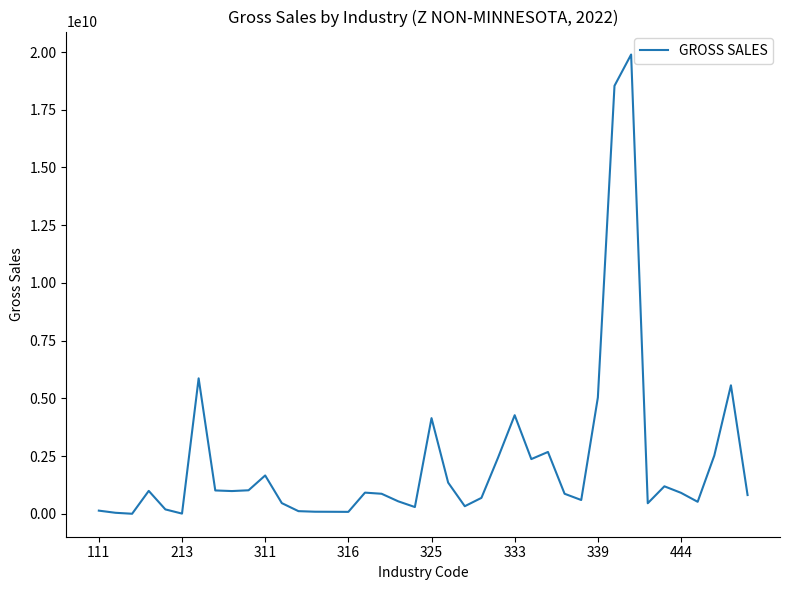

What is the greatest value displayed?

19893224541